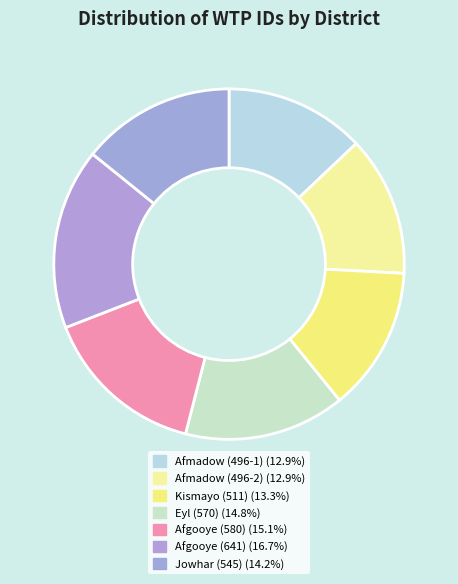

Rank the categories by value from lowest to highest.

Afmadow (496-1), Afmadow (496-2), Kismayo (511), Jowhar (545), Eyl (570), Afgooye (580), Afgooye (641)